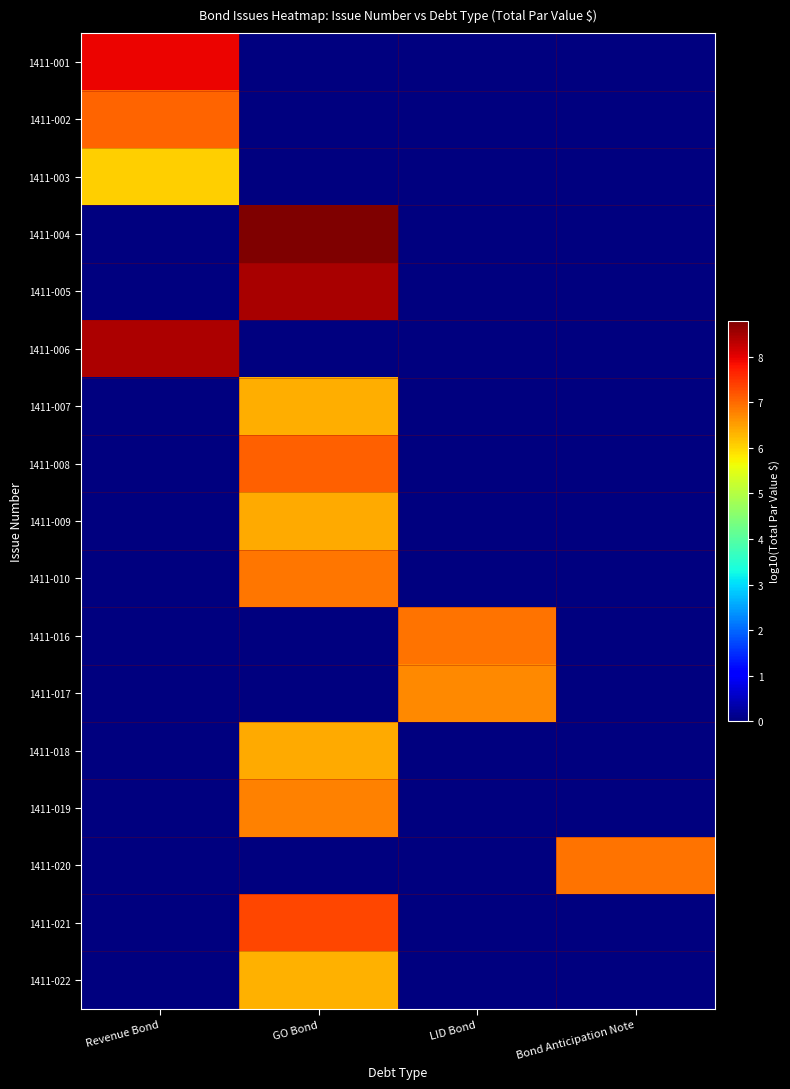

Which series has the largest total across all categories?

1411-004